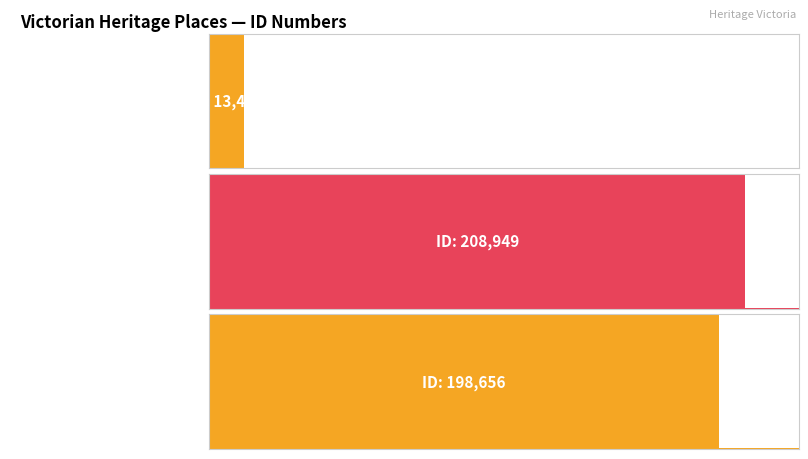

What position from the left is FAWKNER PARK?

3